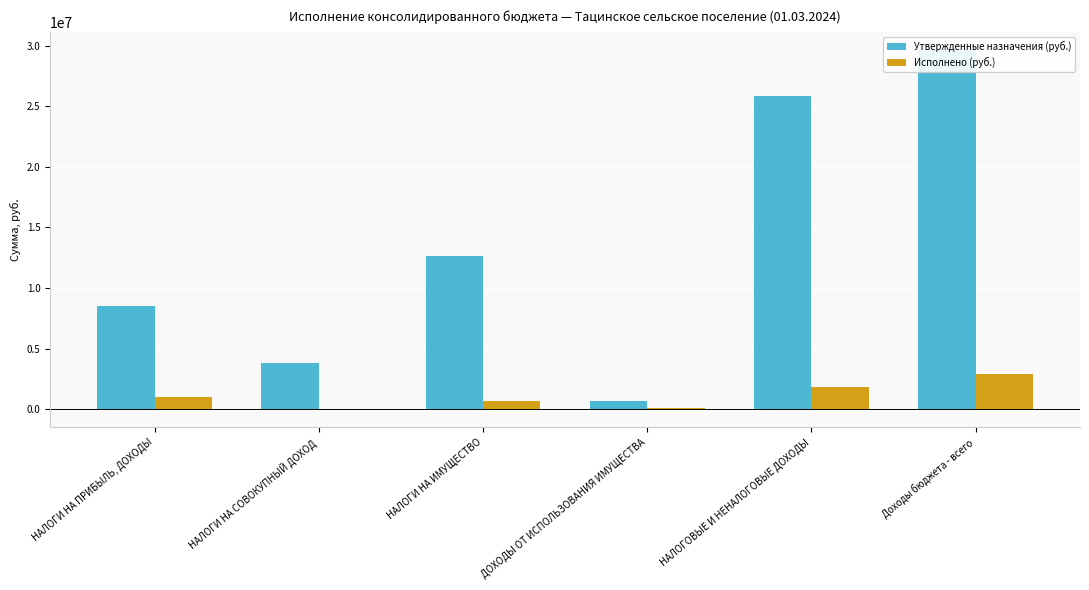

How many values in Исполнено (руб.) are below zero?

1